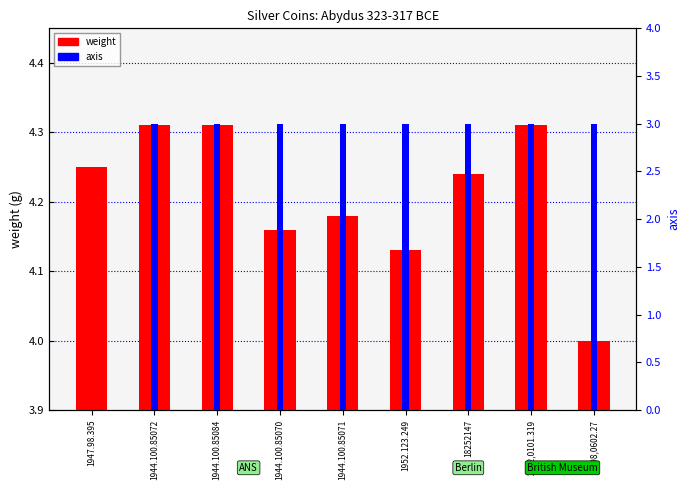

List the labels in order of weight value, largest first.

1944.100.85072, 1944.100.85084, 2002,0101.319, 1947.98.395, 18252147, 1944.100.85071, 1944.100.85070, 1952.123.249, 1898,0602.27